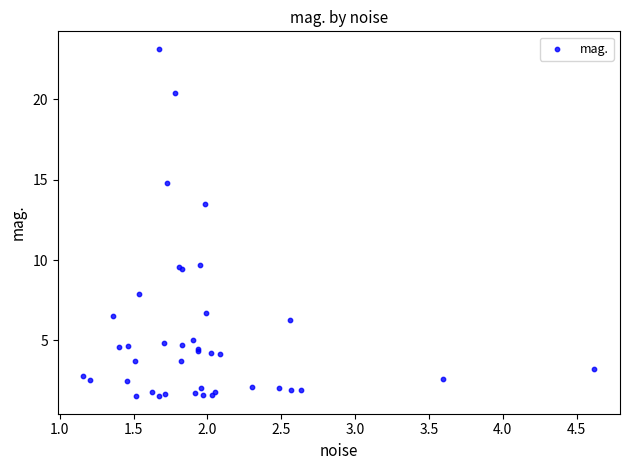

What Y value in the scatter plot is closest to 12?

13.5